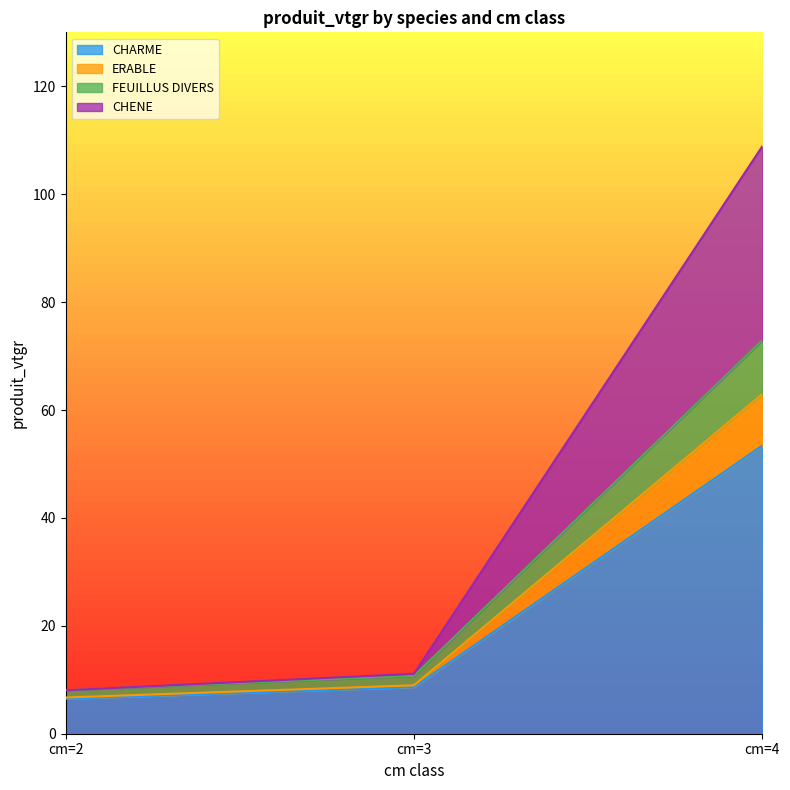

At which category is the sum across all series the highest?

cm=4